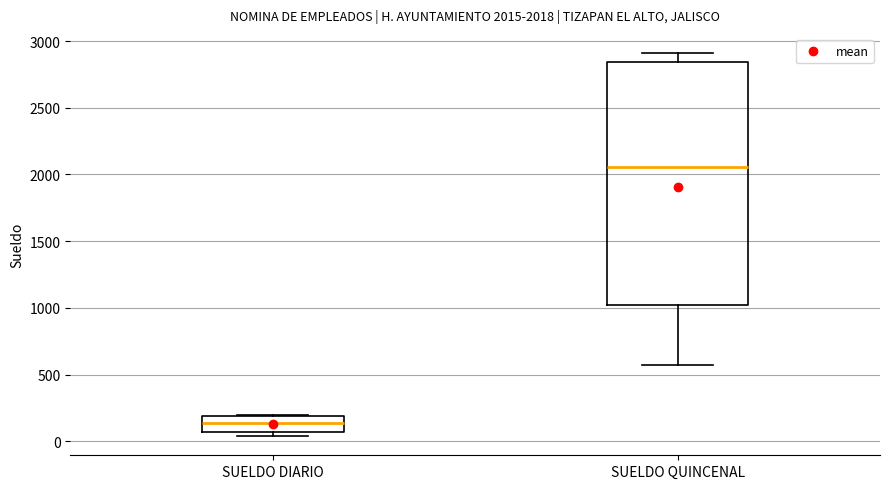

Which box is the tallest, from its lower edge to its upper edge?

SUELDO QUINCENAL